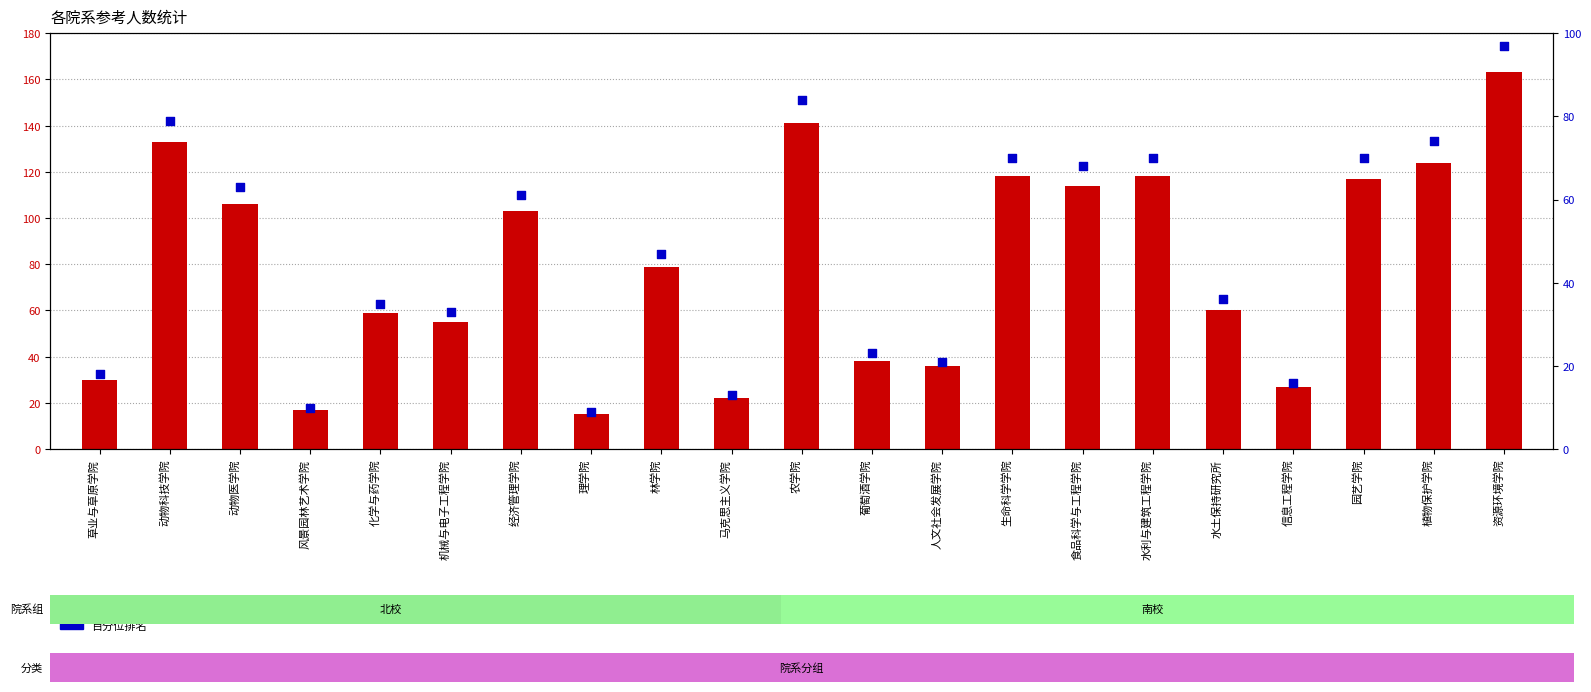

Which series contains the lowest Y value?

百分位排名